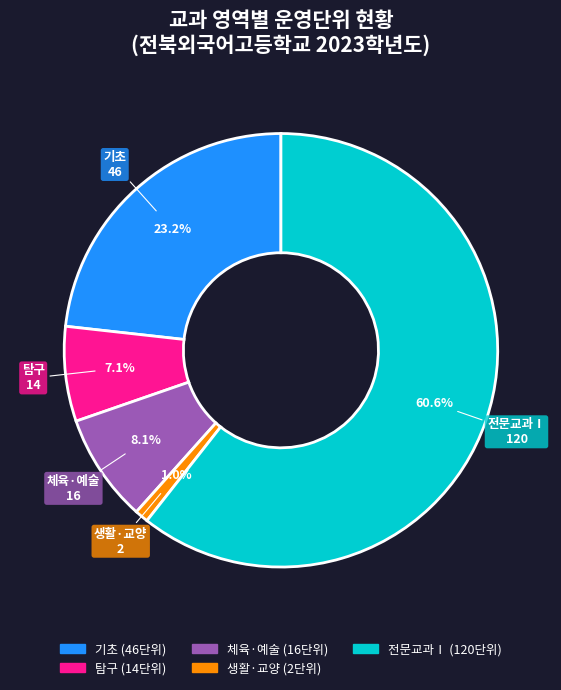

How many slices are in this pie chart?

5